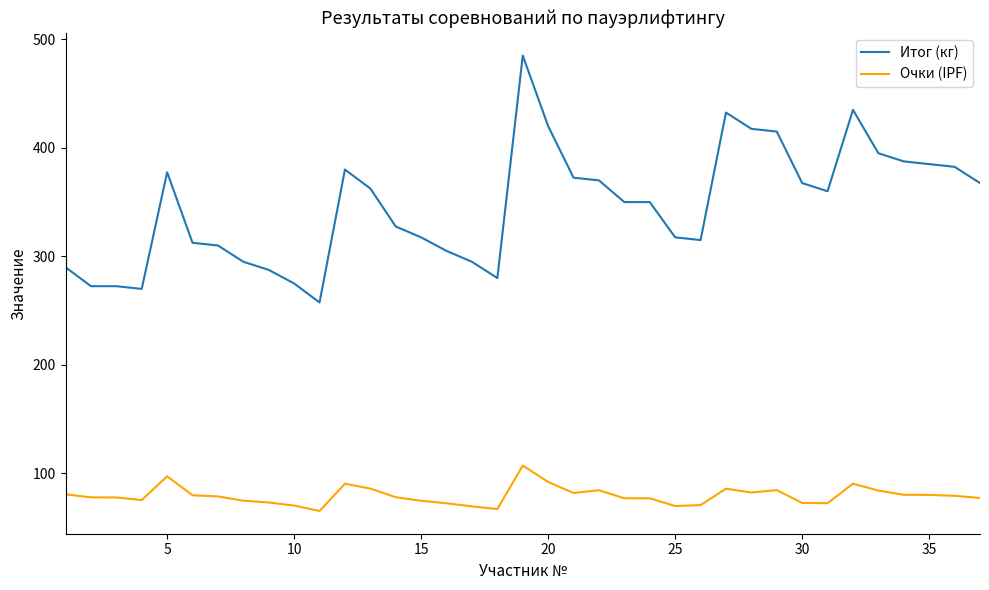

Which series has the largest total across all categories?

Итог (кг)